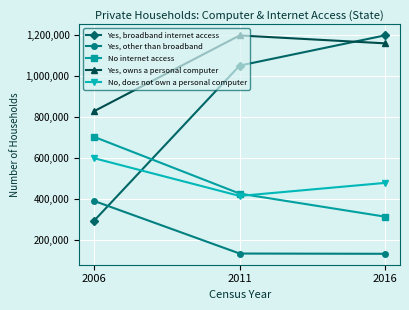

At 2011, list the series in order from largest to smallest.

Yes, owns a personal computer, Yes, broadband internet access, No internet access, No, does not own a personal computer, Yes, other than broadband